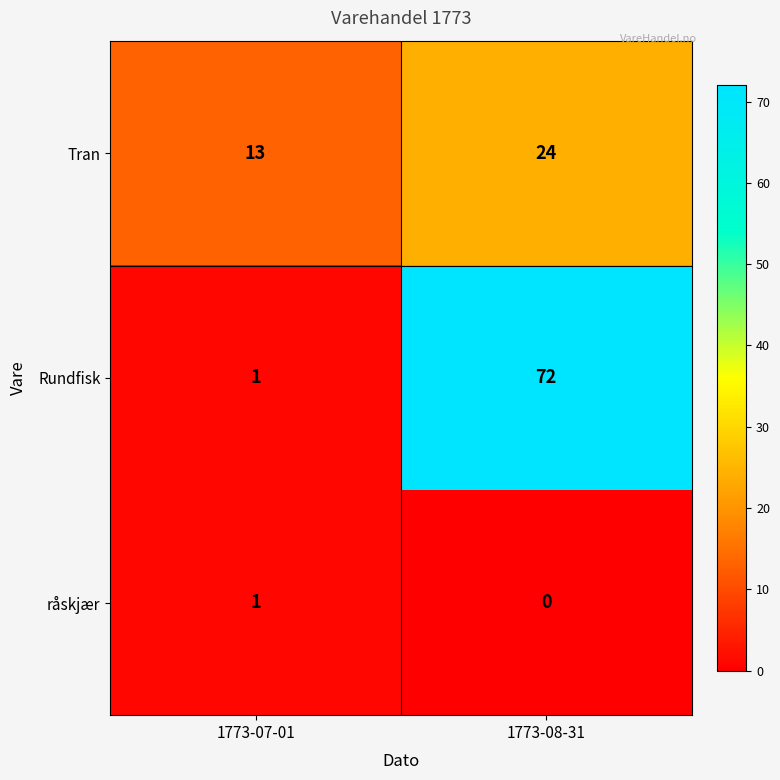

Which series has the widest spread of values?

Rundfisk